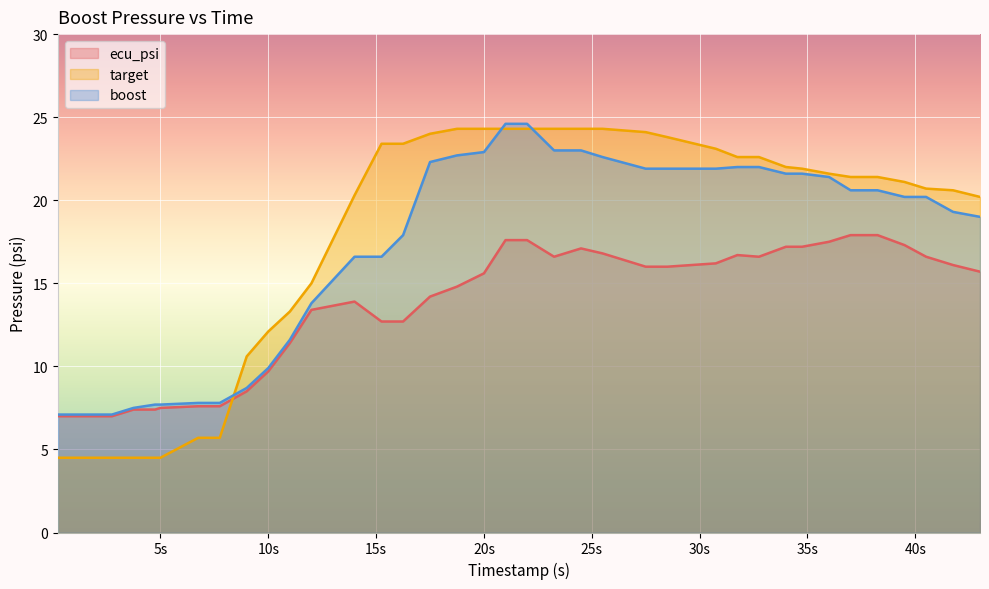

At which label does ecu_psi reach its minimum?

0.25